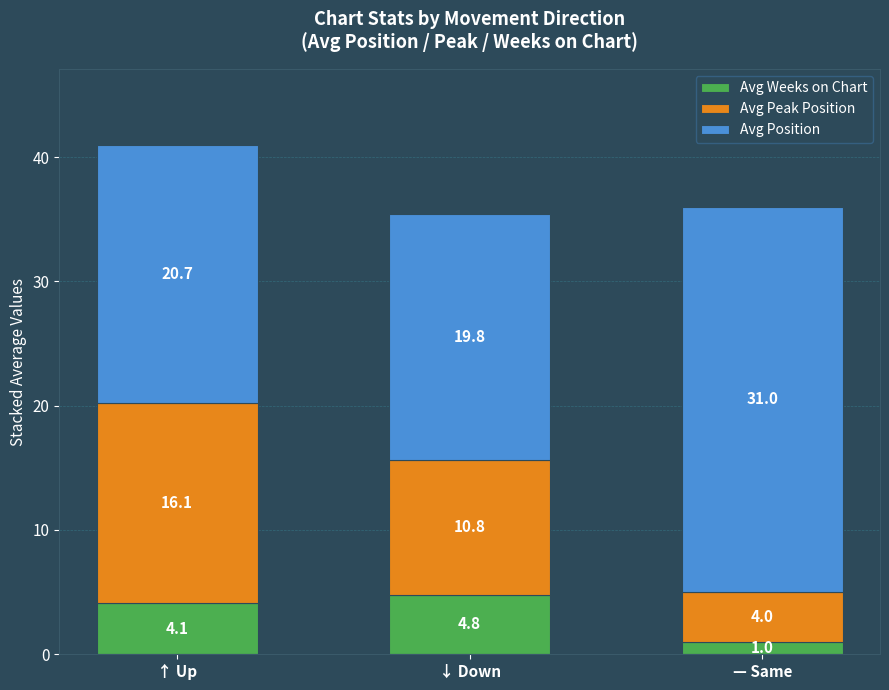

What is the highest value of the Avg Weeks on Chart series?

4.8